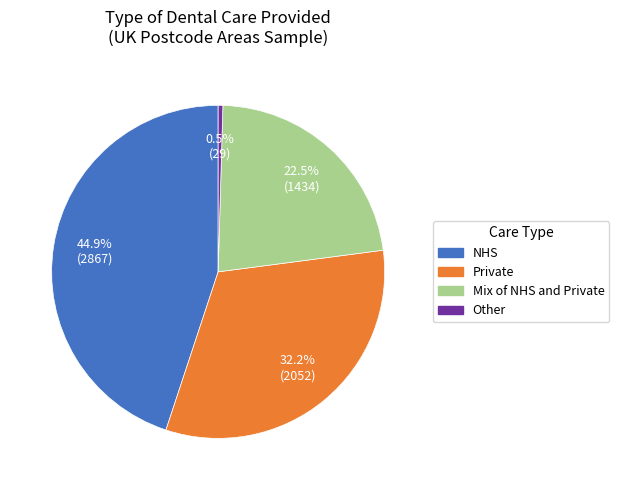

Rank the categories by value from highest to lowest.

NHS, Private, Mix of NHS and Private, Other